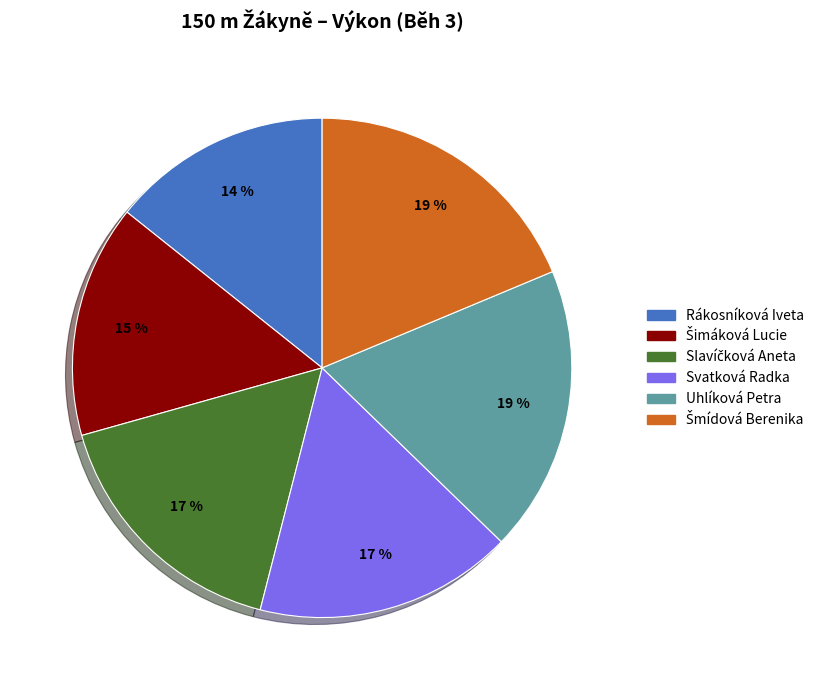

How many slices are in this pie chart?

6